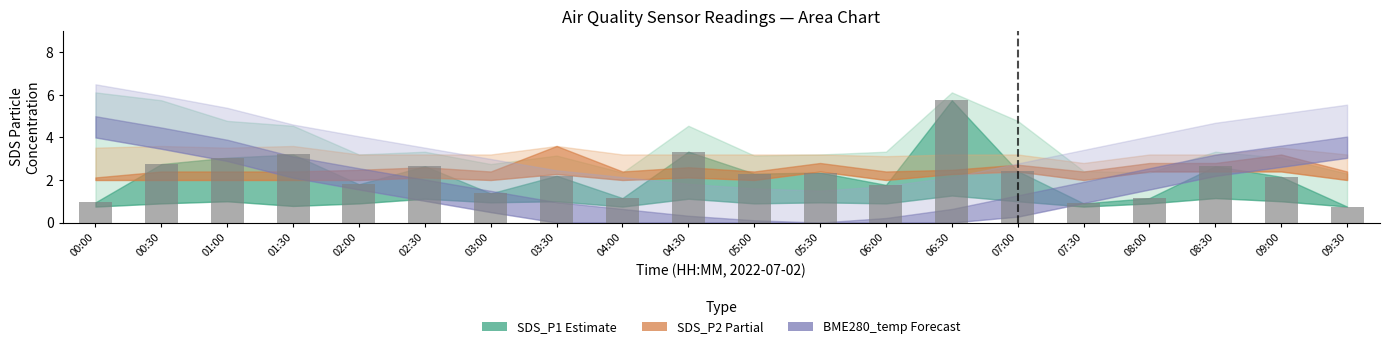

What is the ratio of the value at 02:00 to the value at 01:30?

0.6